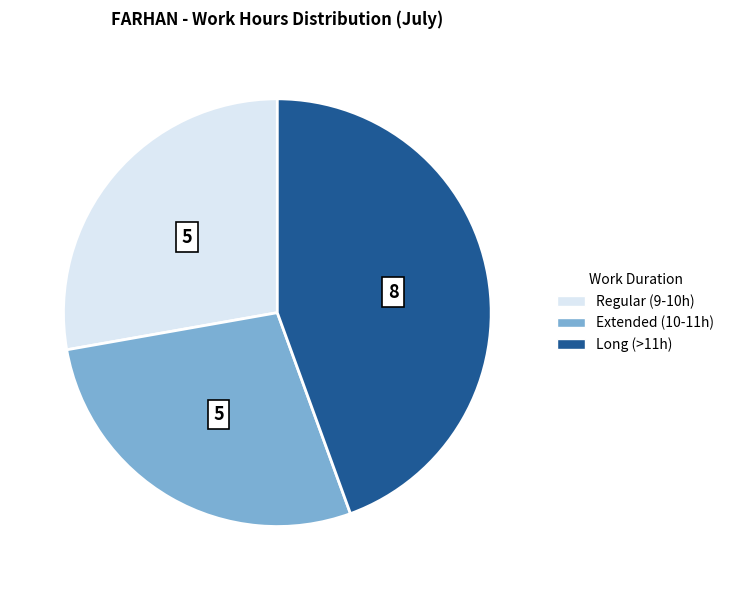

Is there a majority slice in this chart?

No